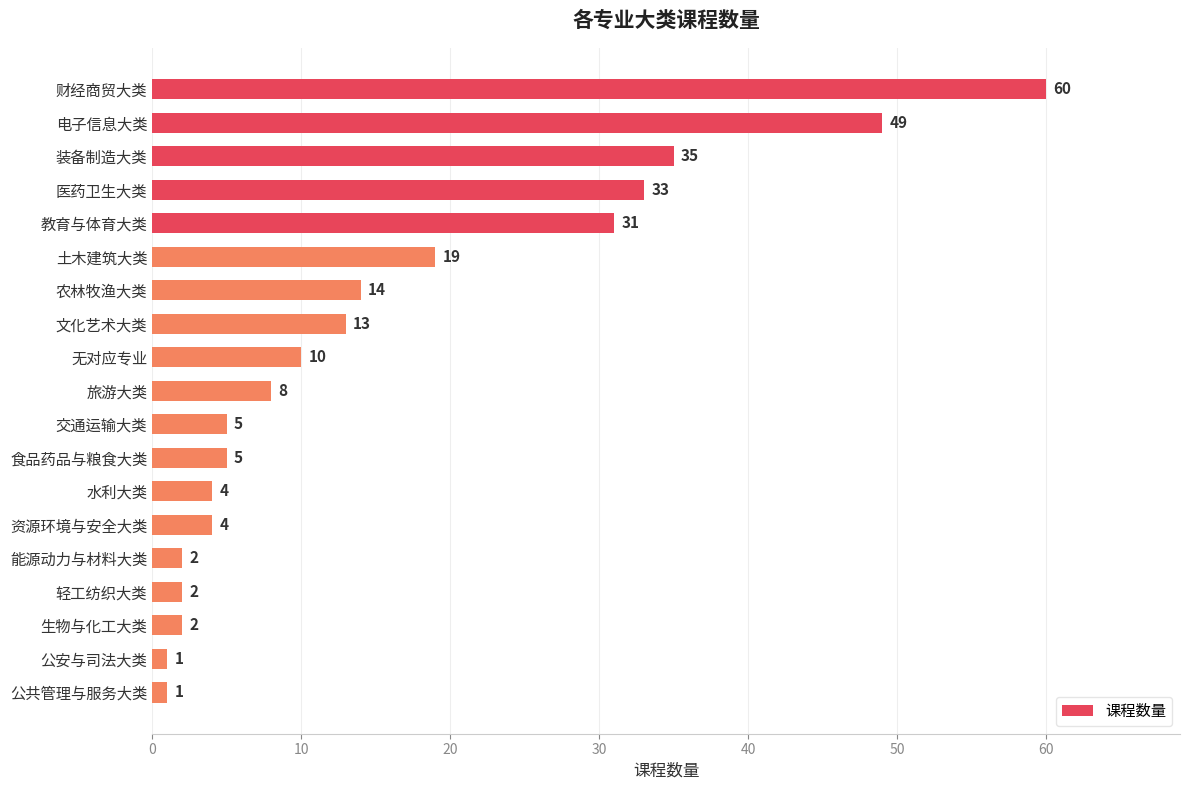

What is the label of the 12th bar from the bottom?

文化艺术大类